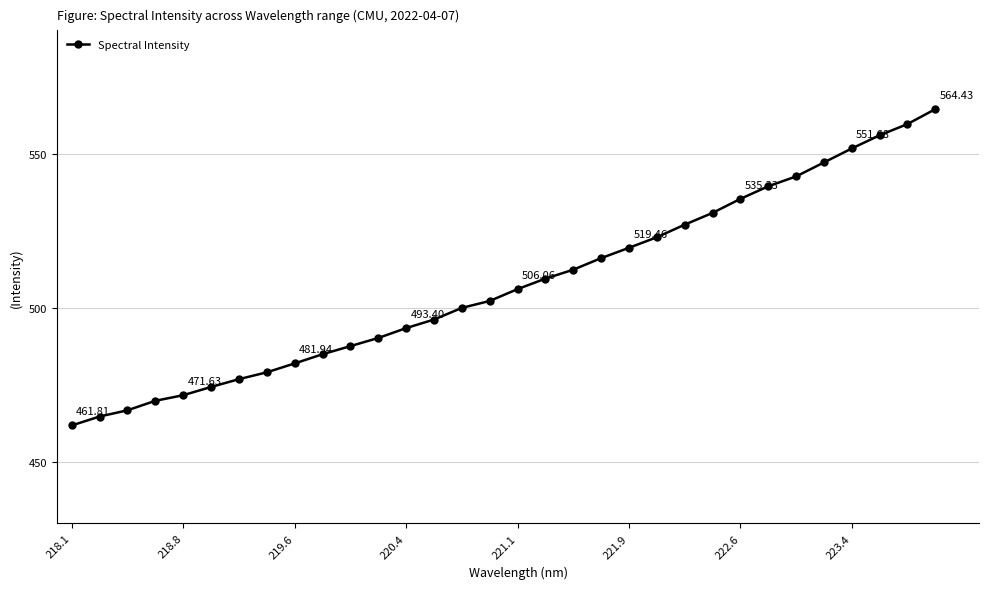

What is the difference between the second highest and second lowest values?

94.9